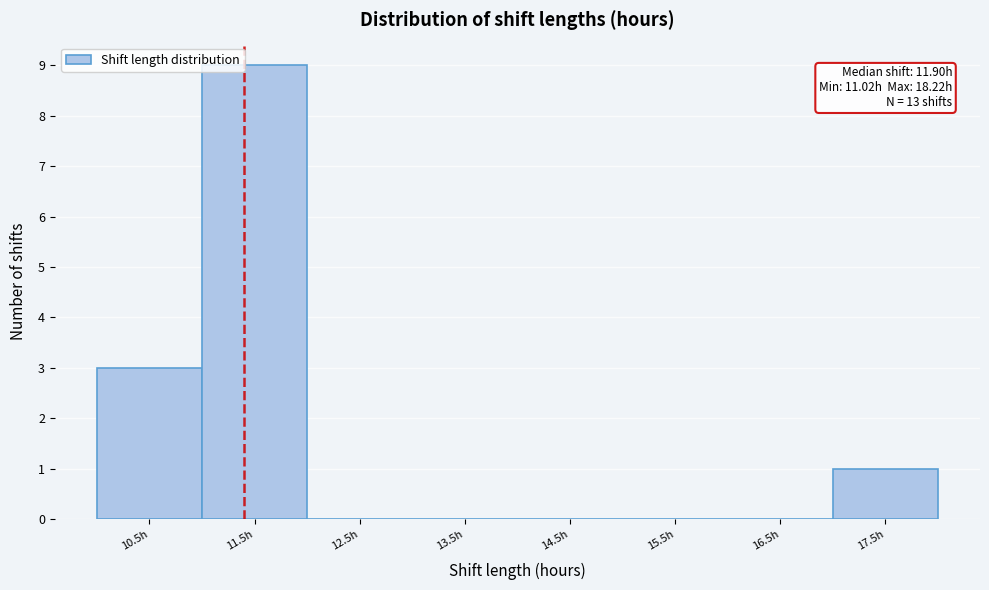

Reading left to right, transcribe all the data shown in this chart.

10.5h=3	11.5h=9	12.5h=0	13.5h=0	14.5h=0	15.5h=0	16.5h=0	17.5h=1